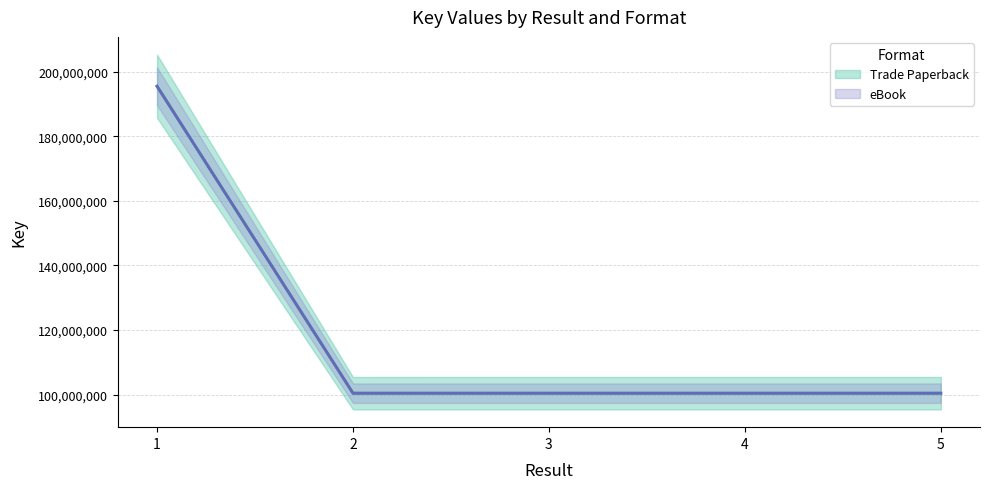

Count the number of data series in this chart.

2